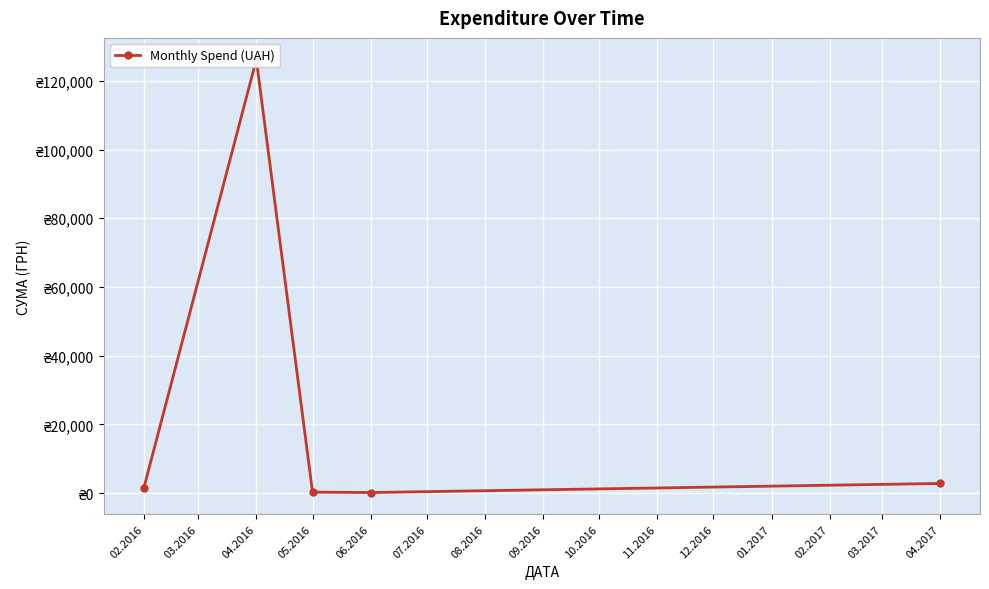

Reading right to left, extract all data points from this chart.

2820.0	176.0	294.0	126190.3	1584.1